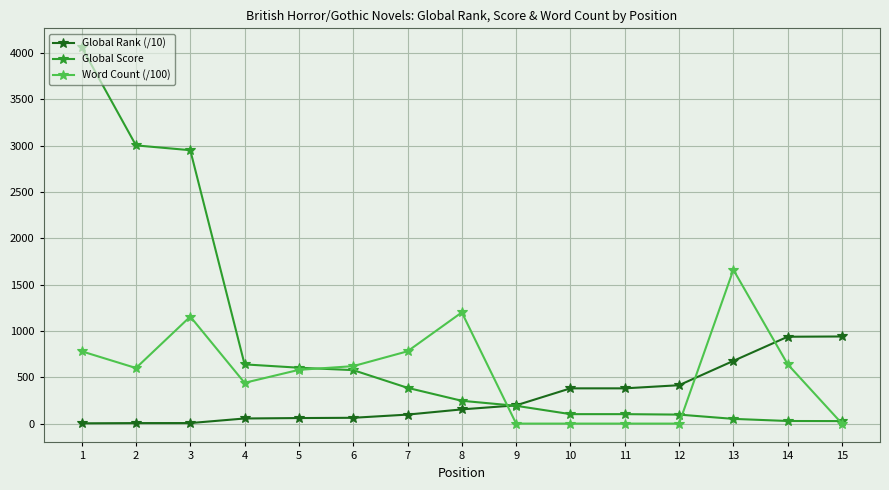

The value of Global Score at 5 is 827.2. True or false?

False